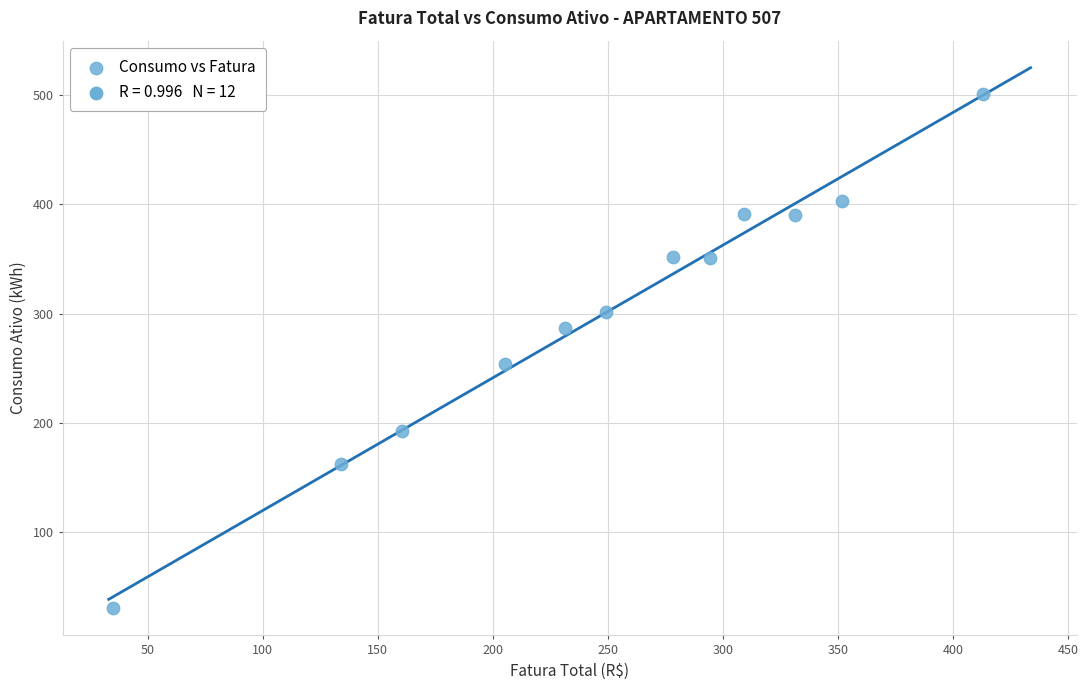

What is the average Y value?

301